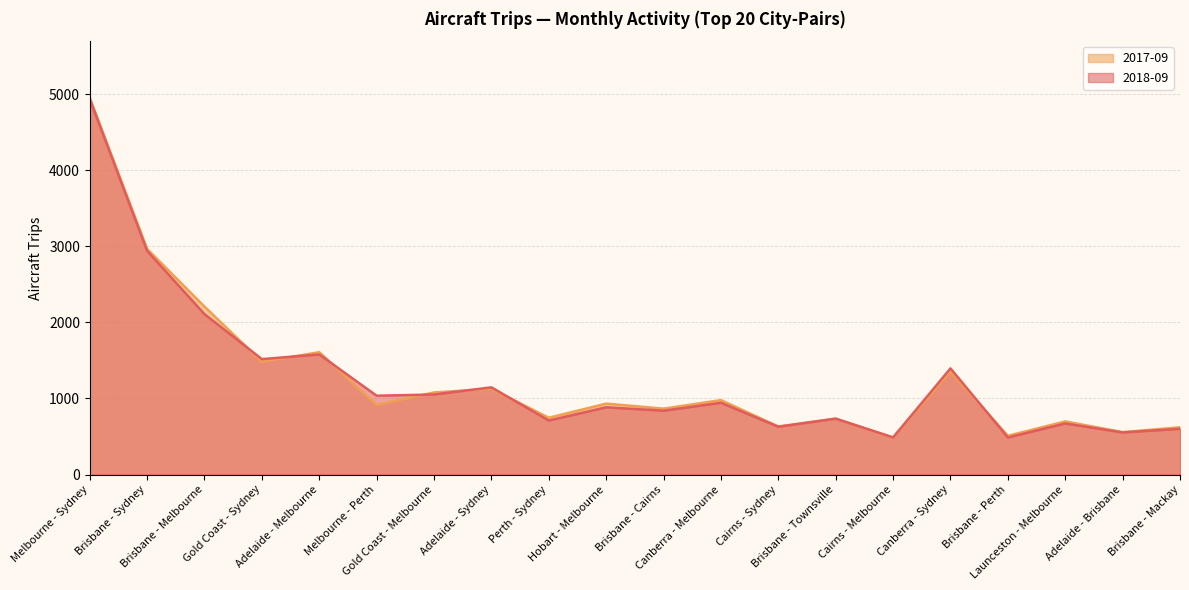

Reading left to right, list all the values displayed in this chart.

2018-09: 4935	2939	2108	1517	1578	1036	1052	1146	710	884	839	943	628	734	488	1395	487	671	553	601
2017-09: 4952	2965	2207	1482	1608	915	1079	1127	746	932	866	978	632	735	485	1354	509	698	558	621